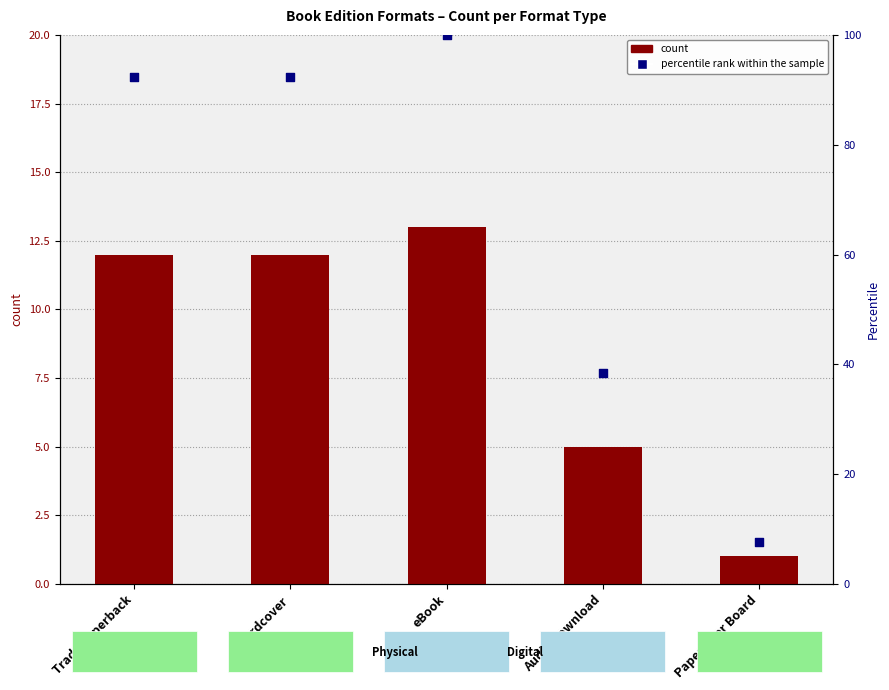

What are all the series names shown in the legend?

count, percentile rank within the sample